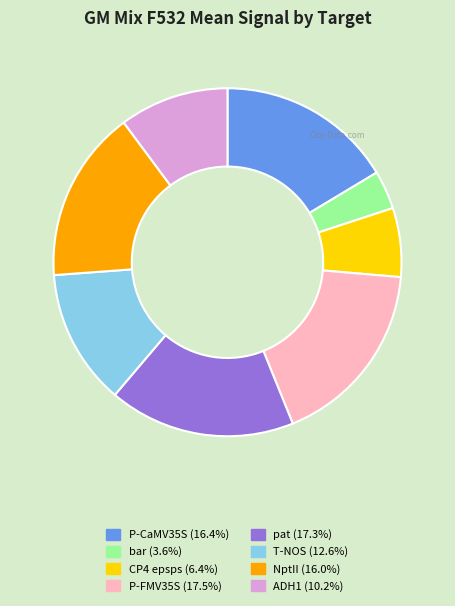

Do pat (17.3%) and T-NOS (12.6%) together represent more than half of the pie?

No